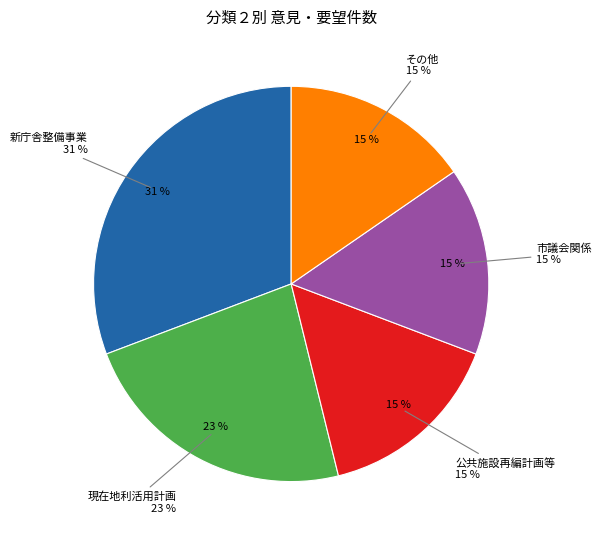

How many segments does this pie chart have?

2